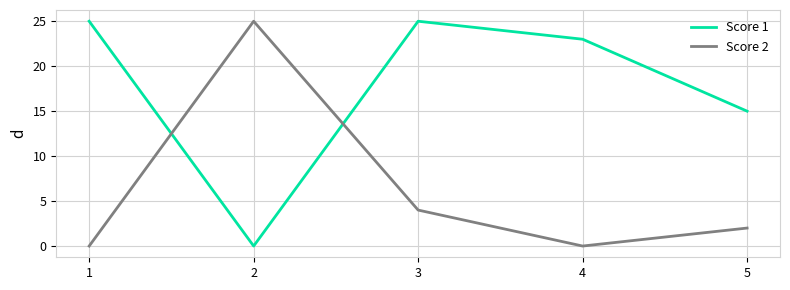

The value of Score 2 at 4 is 0. True or false?

True